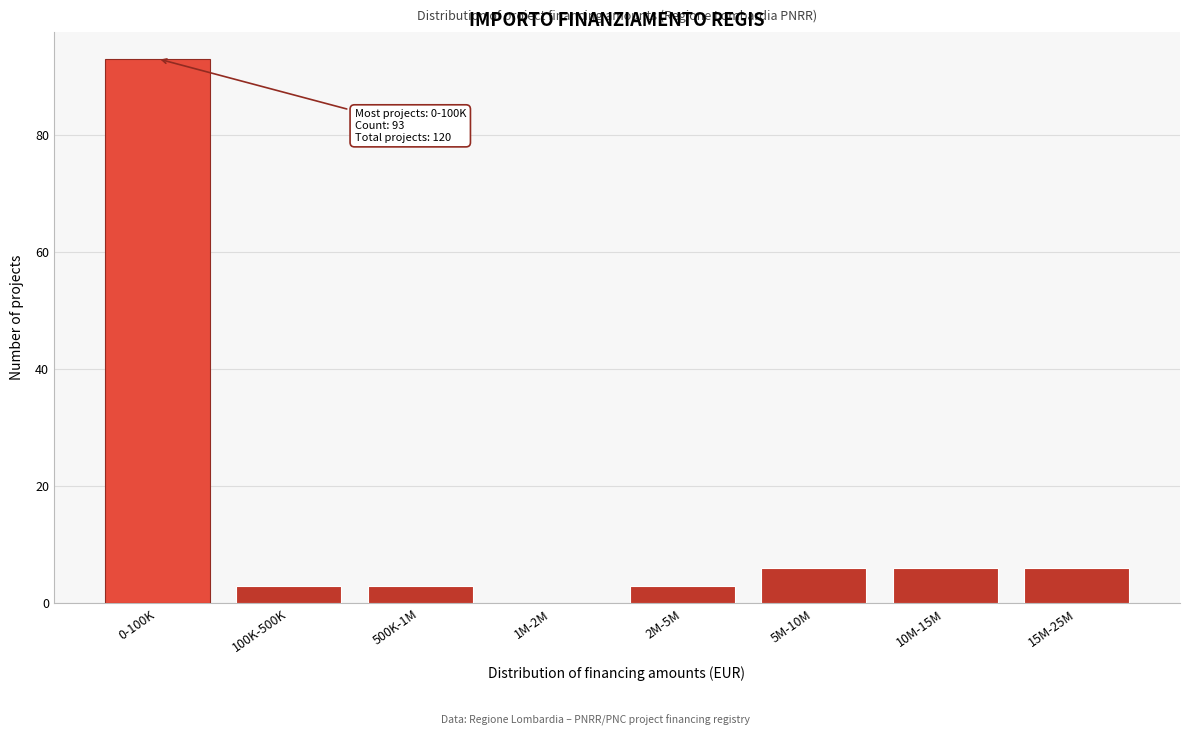

Reading left to right, transcribe all the data shown in this chart.

0-100K=93	100K-500K=3	500K-1M=3	1M-2M=0	2M-5M=3	5M-10M=6	10M-15M=6	15M-25M=6